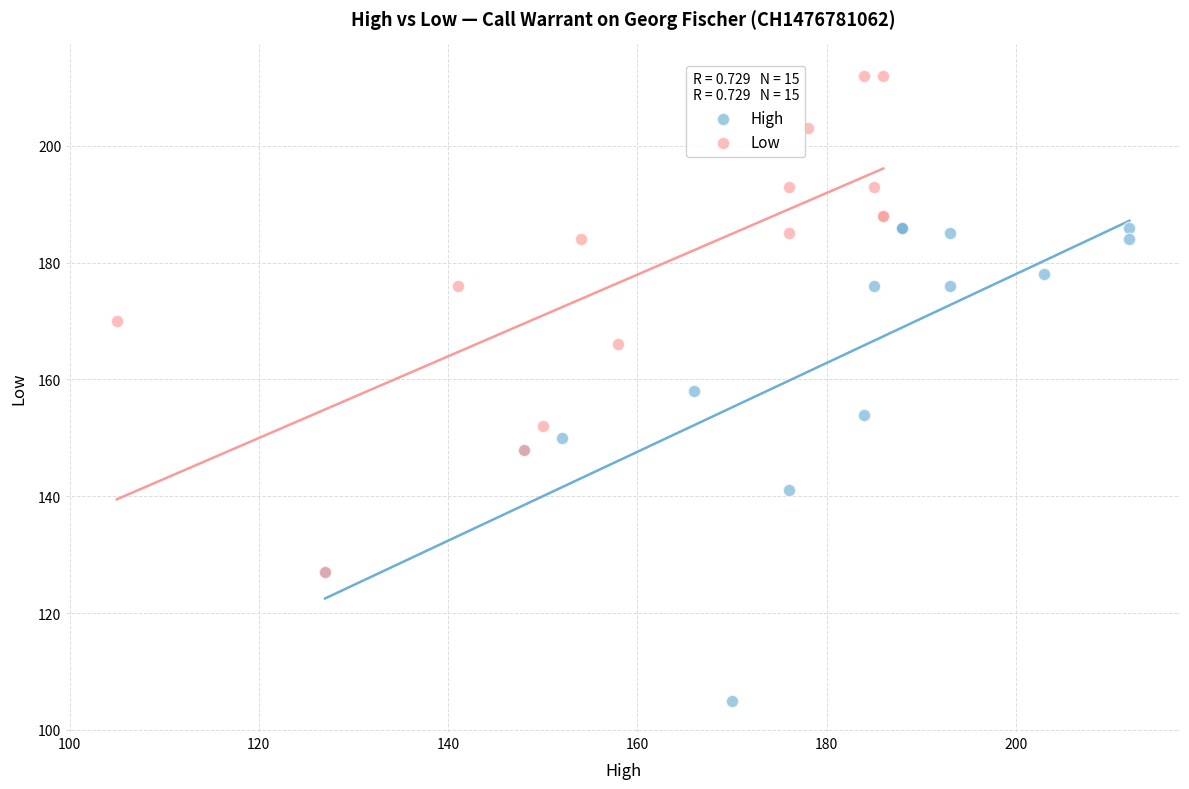

Which series reaches the maximum Y coordinate?

Low